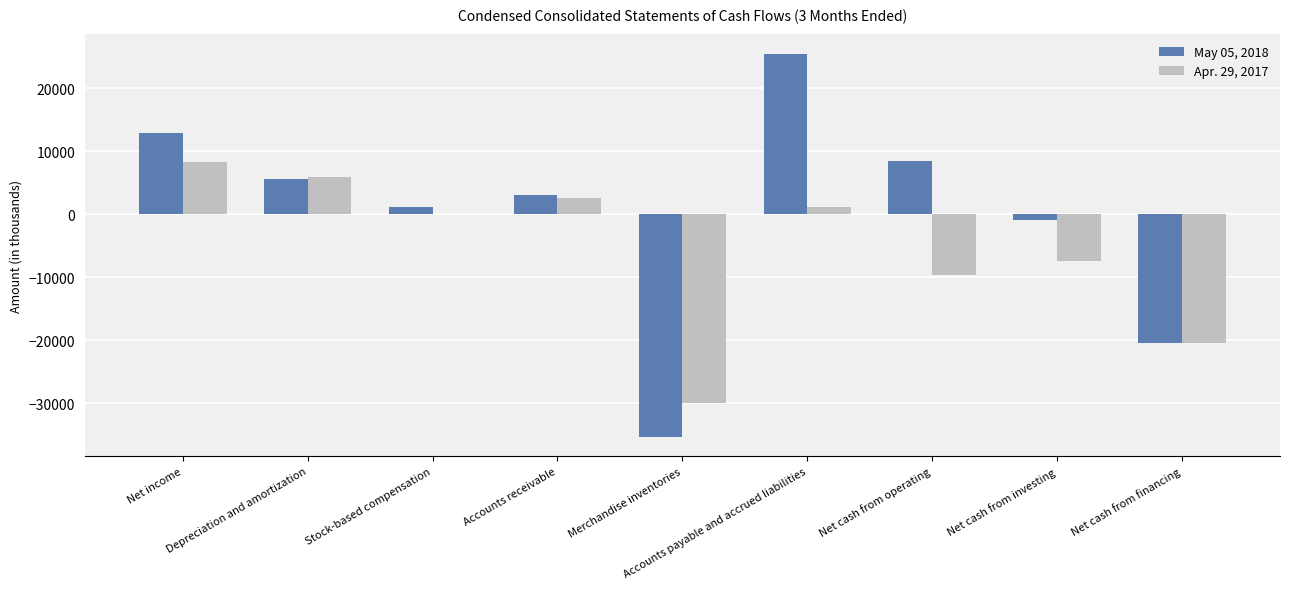

What is the sum of all Apr. 29, 2017 values?

-49837